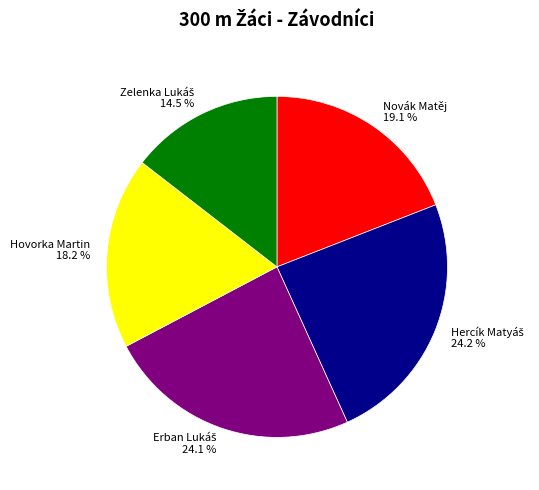

How many slices are in this pie chart?

5